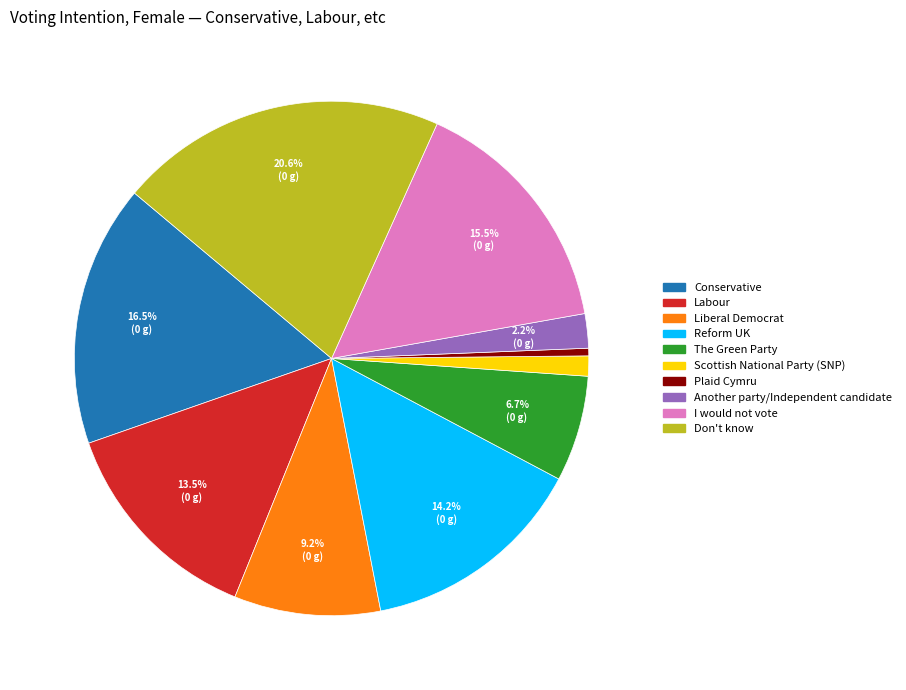

How many slices are in this pie chart?

10